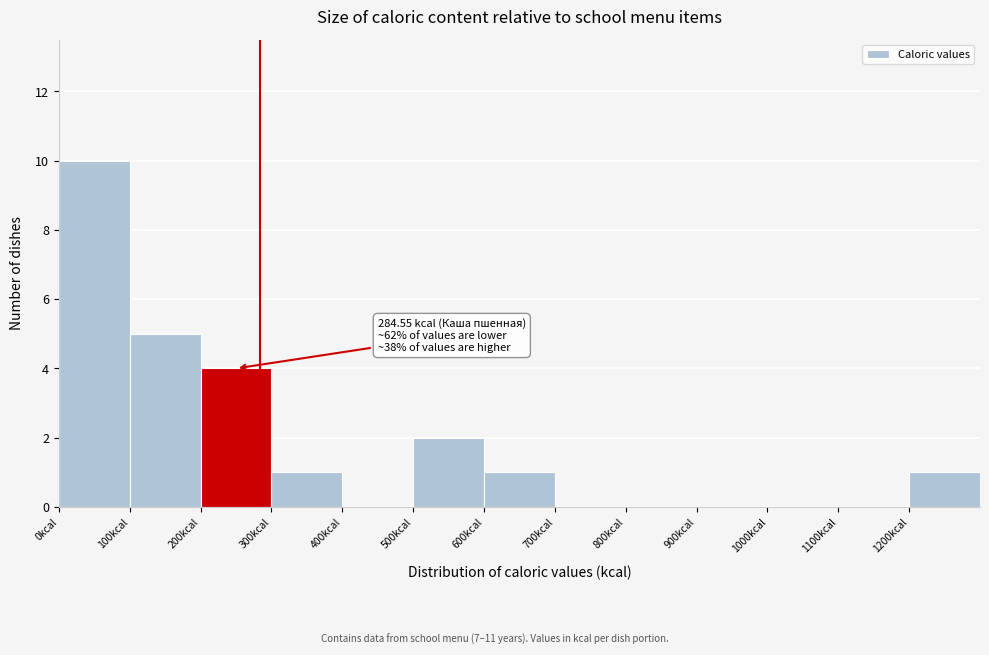

Over which range of the x-axis is the bar tallest?

0 to 100